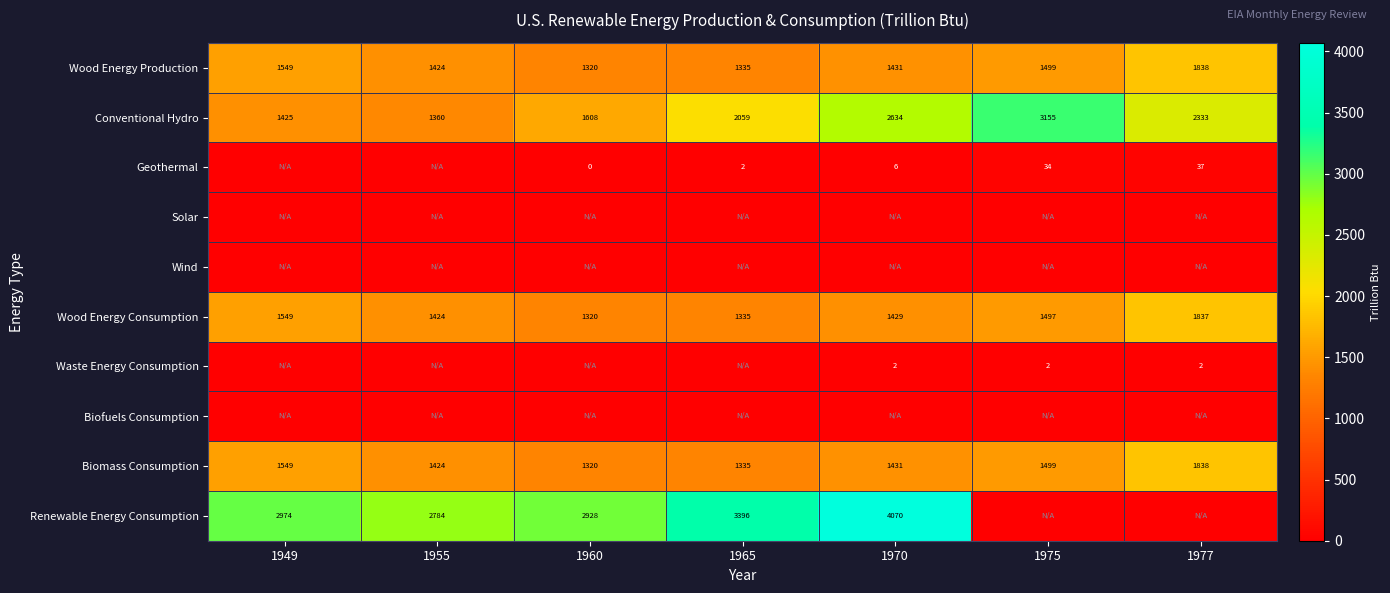

Is it true that Wood Energy Consumption equals 1320 at 1960?

True